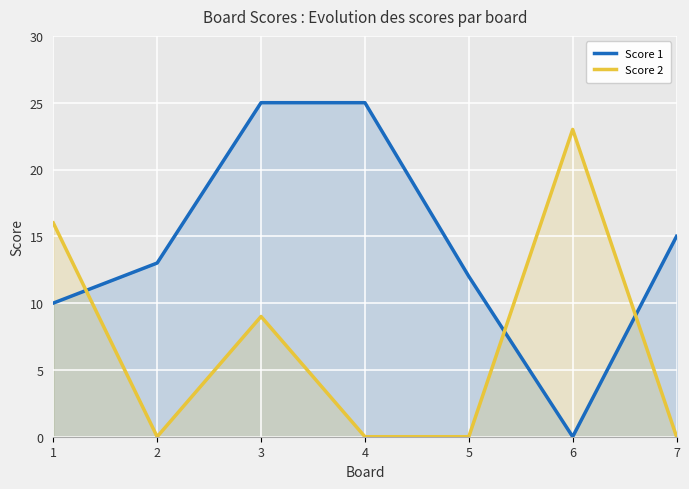

What is the value of the Score 2 point at the 1st from the left?

16